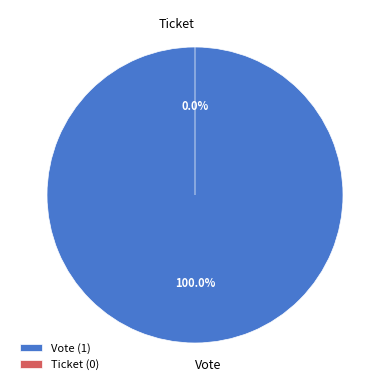

Is it true that Ticket is 0% of the pie?

True